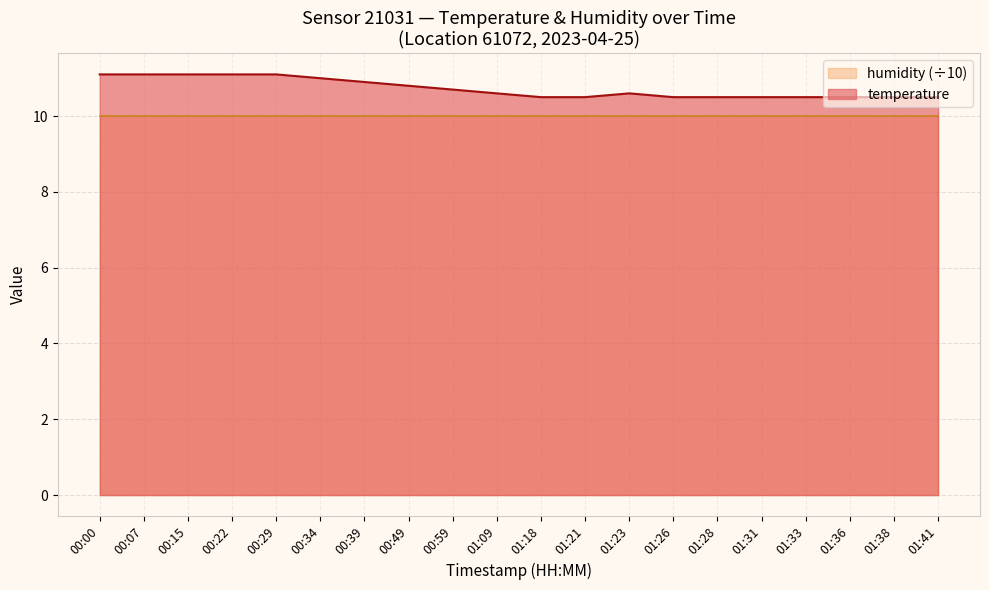

At which label is the value closest to 10?

01:18